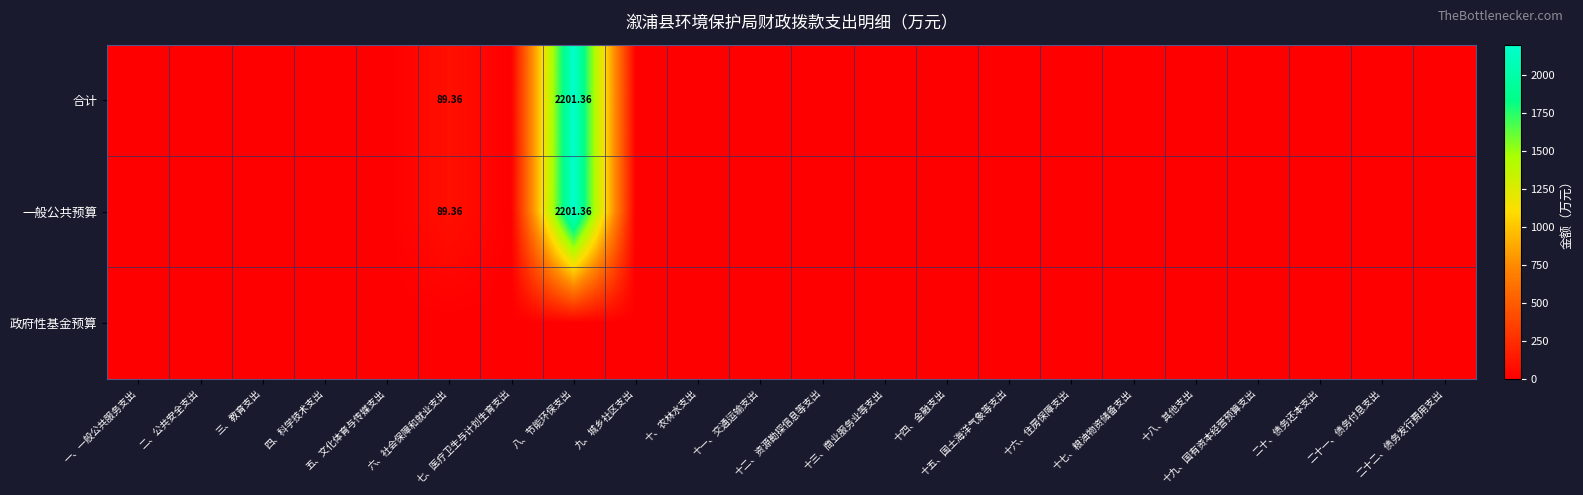

Rank the series by their maximum value, from lowest to highest.

政府性基金预算, 合计, 一般公共预算